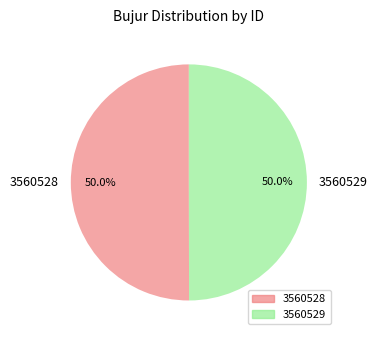

Approximately how many times larger is the value at 3560528 compared to 3560529?

1.0